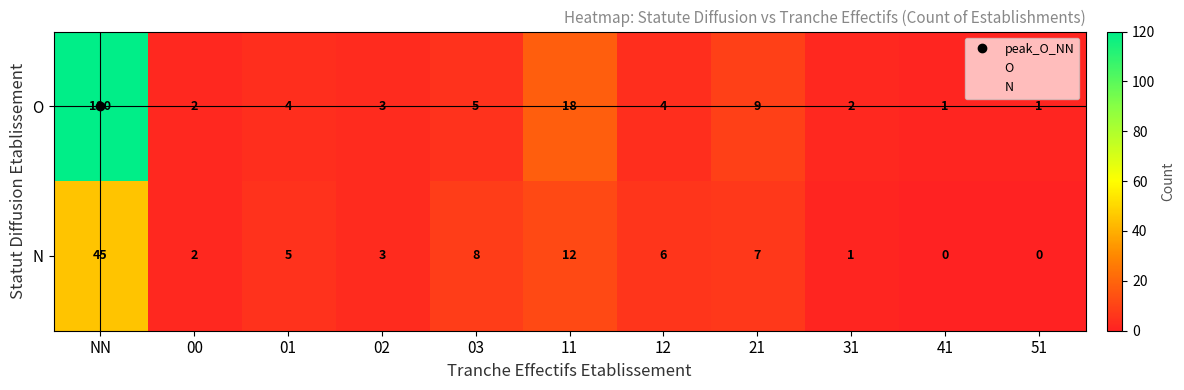

Rank the series by their average value, from highest to lowest.

O, N